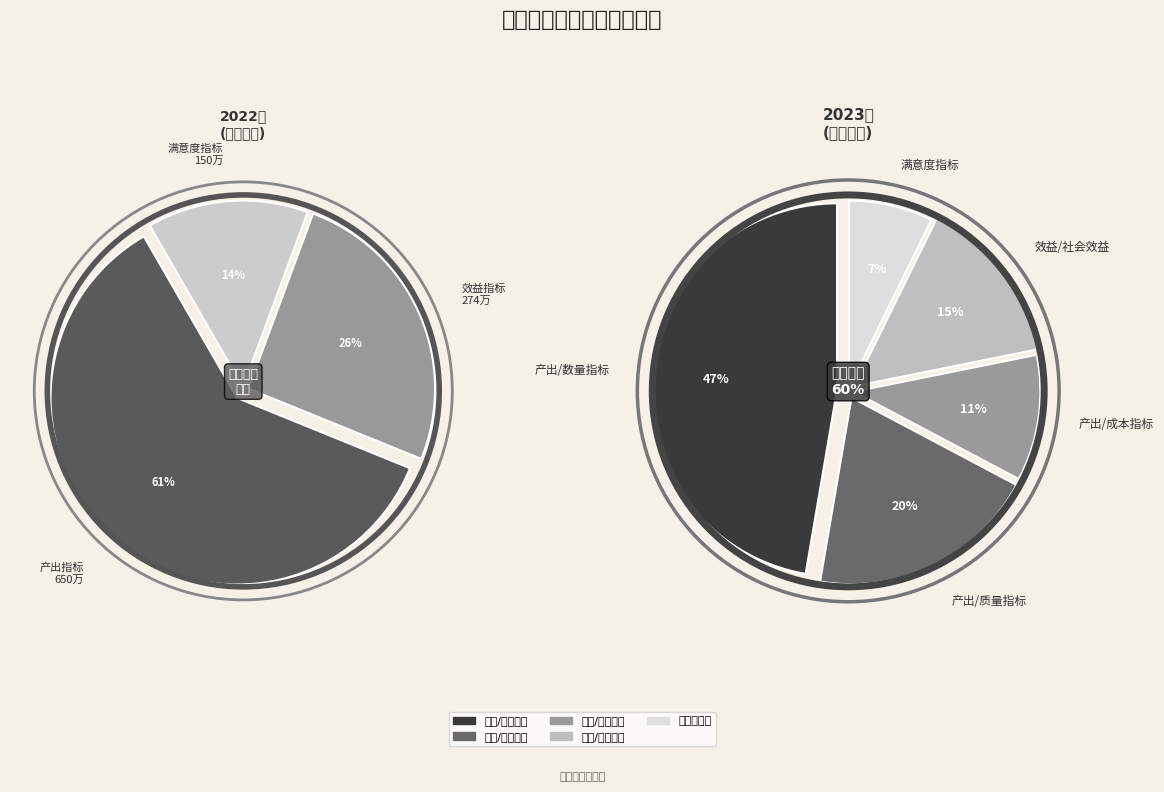

Which category accounts for the majority?

产出指标